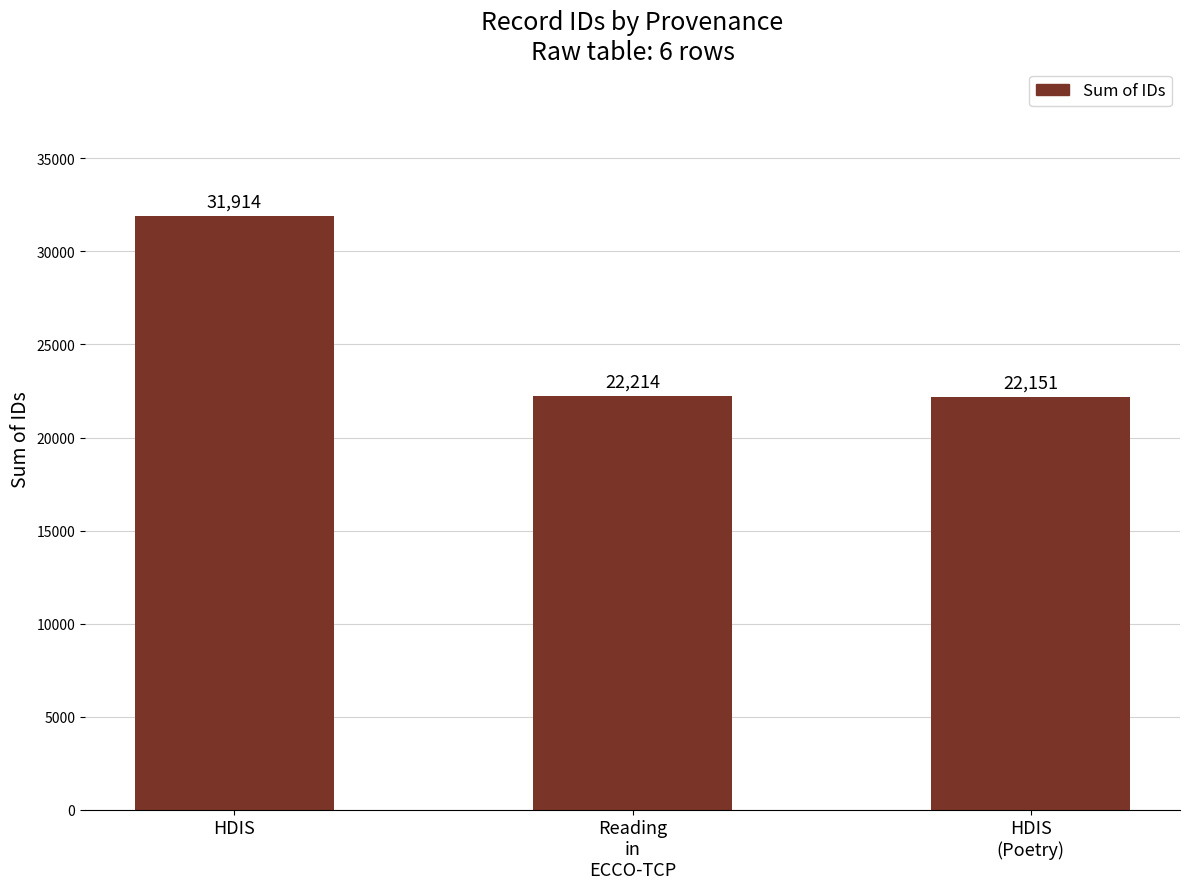

The value at Reading
in
ECCO-TCP is 32208. True or false?

False